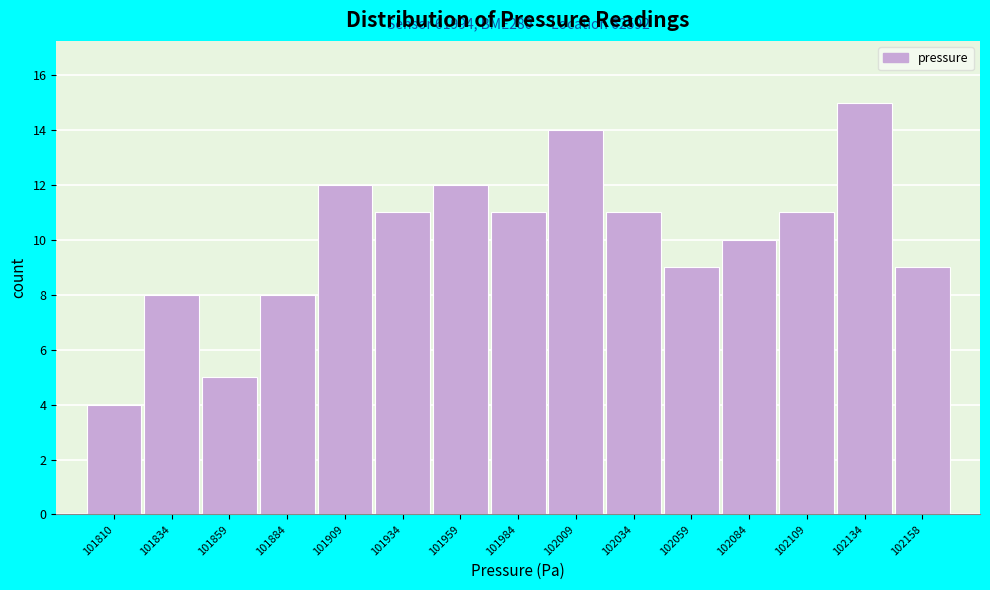

Reading left to right, transcribe all the data shown in this chart.

4	8	5	8	12	11	12	11	14	11	9	10	11	15	9